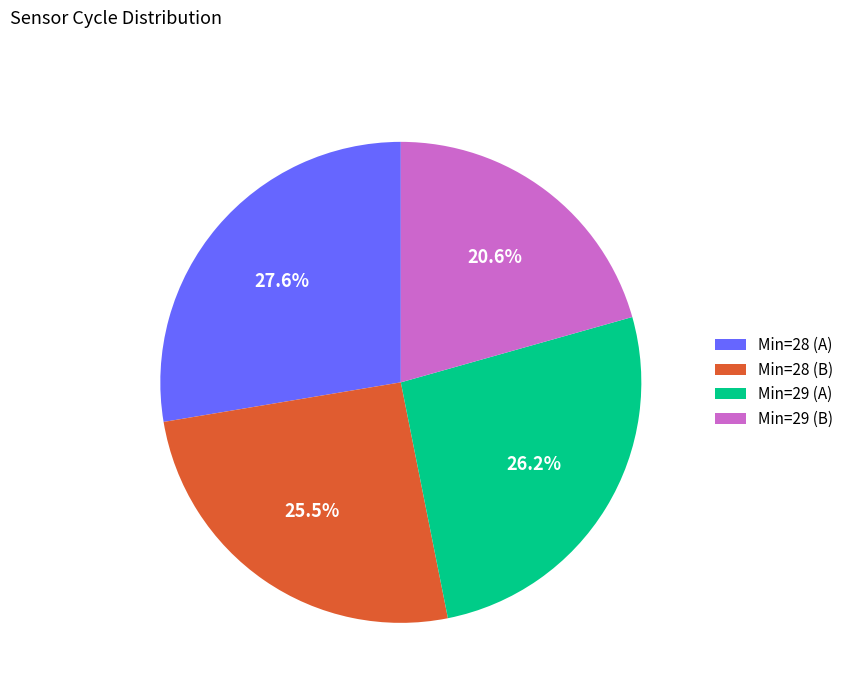

Is Min=29 (A) the majority of the pie?

No